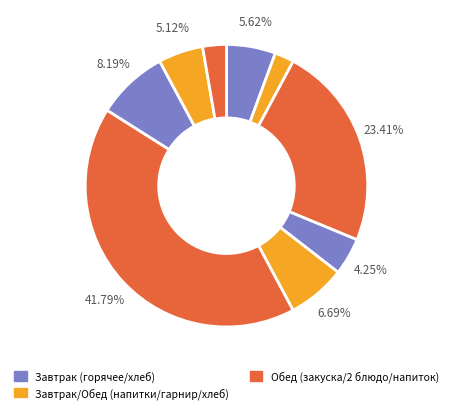

Does any single category account for the majority?

No